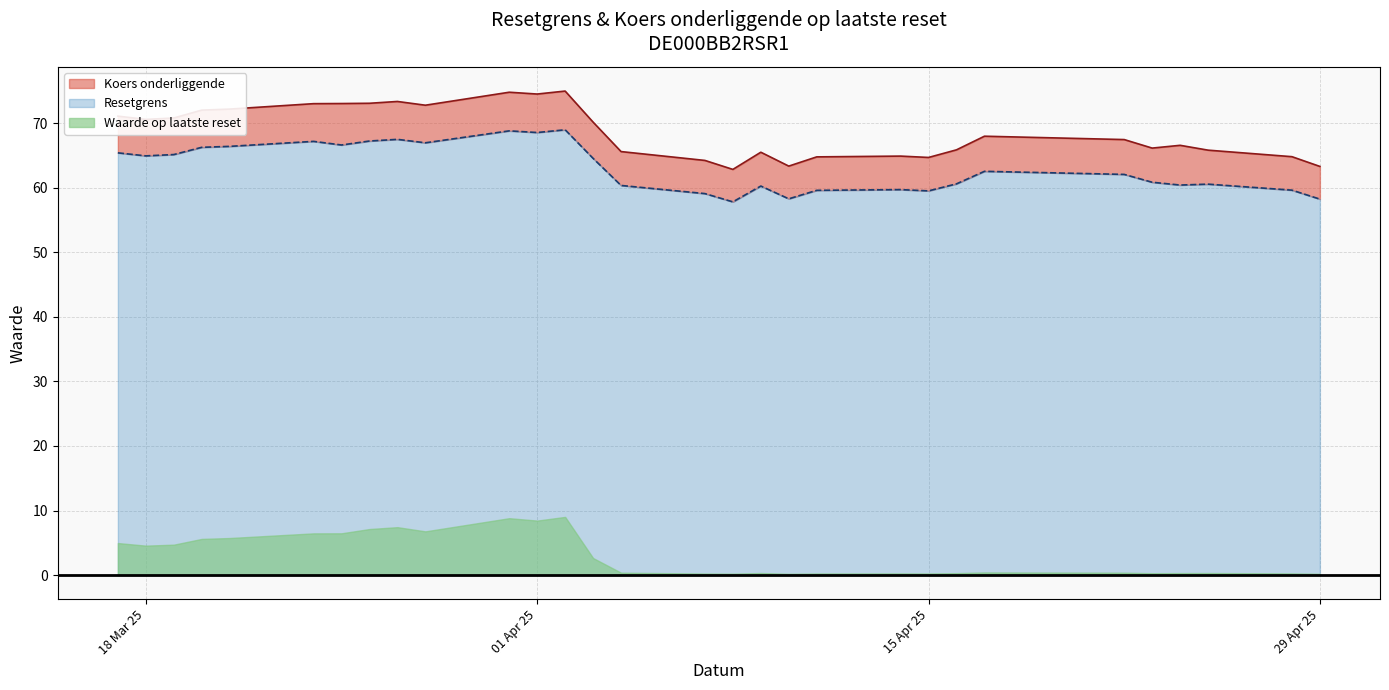

Reading left to right, what are all the values shown in this chart?

Resetgrens: 2025-04-29=58.2	2025-04-28=59.6	2025-04-25=60.5	2025-04-24=60.4	2025-04-23=60.8	2025-04-22=62.0	2025-04-17=62.5	2025-04-16=60.6	2025-04-15=59.5	2025-04-14=59.7	2025-04-11=59.6	2025-04-10=58.3	2025-04-09=60.2	2025-04-08=57.8	2025-04-07=59.1	2025-04-04=60.3	2025-04-03=64.5	2025-04-02=69.0	2025-04-01=68.5	2025-03-31=68.8	2025-03-28=66.9	2025-03-27=67.5	2025-03-26=67.2	2025-03-25=66.6	2025-03-24=67.2	2025-03-21=66.4	2025-03-20=66.2	2025-03-19=65.1	2025-03-18=64.9	2025-03-17=65.4
Koers onderliggende: 2025-04-29=63.3	2025-04-28=64.8	2025-04-25=65.8	2025-04-24=66.5	2025-04-23=66.1	2025-04-22=67.4	2025-04-17=68.0	2025-04-16=65.8	2025-04-15=64.7	2025-04-14=64.9	2025-04-11=64.8	2025-04-10=63.3	2025-04-09=65.5	2025-04-08=62.8	2025-04-07=64.2	2025-04-04=65.6	2025-04-03=70.1	2025-04-02=75.0	2025-04-01=74.5	2025-03-31=74.8	2025-03-28=72.8	2025-03-27=73.3	2025-03-26=73.1	2025-03-25=73.0	2025-03-24=73.0	2025-03-21=72.2	2025-03-20=72.0	2025-03-19=70.8	2025-03-18=70.6	2025-03-17=71.1
Waarde op laatste reset: 2025-04-29=0.2	2025-04-28=0.3	2025-04-25=0.3	2025-04-24=0.3	2025-04-23=0.3	2025-04-22=0.4	2025-04-17=0.4	2025-04-16=0.3	2025-04-15=0.2	2025-04-14=0.3	2025-04-11=0.2	2025-04-10=0.2	2025-04-09=0.3	2025-04-08=0.2	2025-04-07=0.2	2025-04-04=0.4	2025-04-03=2.6	2025-04-02=9.0	2025-04-01=8.4	2025-03-31=8.8	2025-03-28=6.8	2025-03-27=7.4	2025-03-26=7.1	2025-03-25=6.5	2025-03-24=6.5	2025-03-21=5.7	2025-03-20=5.6	2025-03-19=4.7	2025-03-18=4.6	2025-03-17=5.0